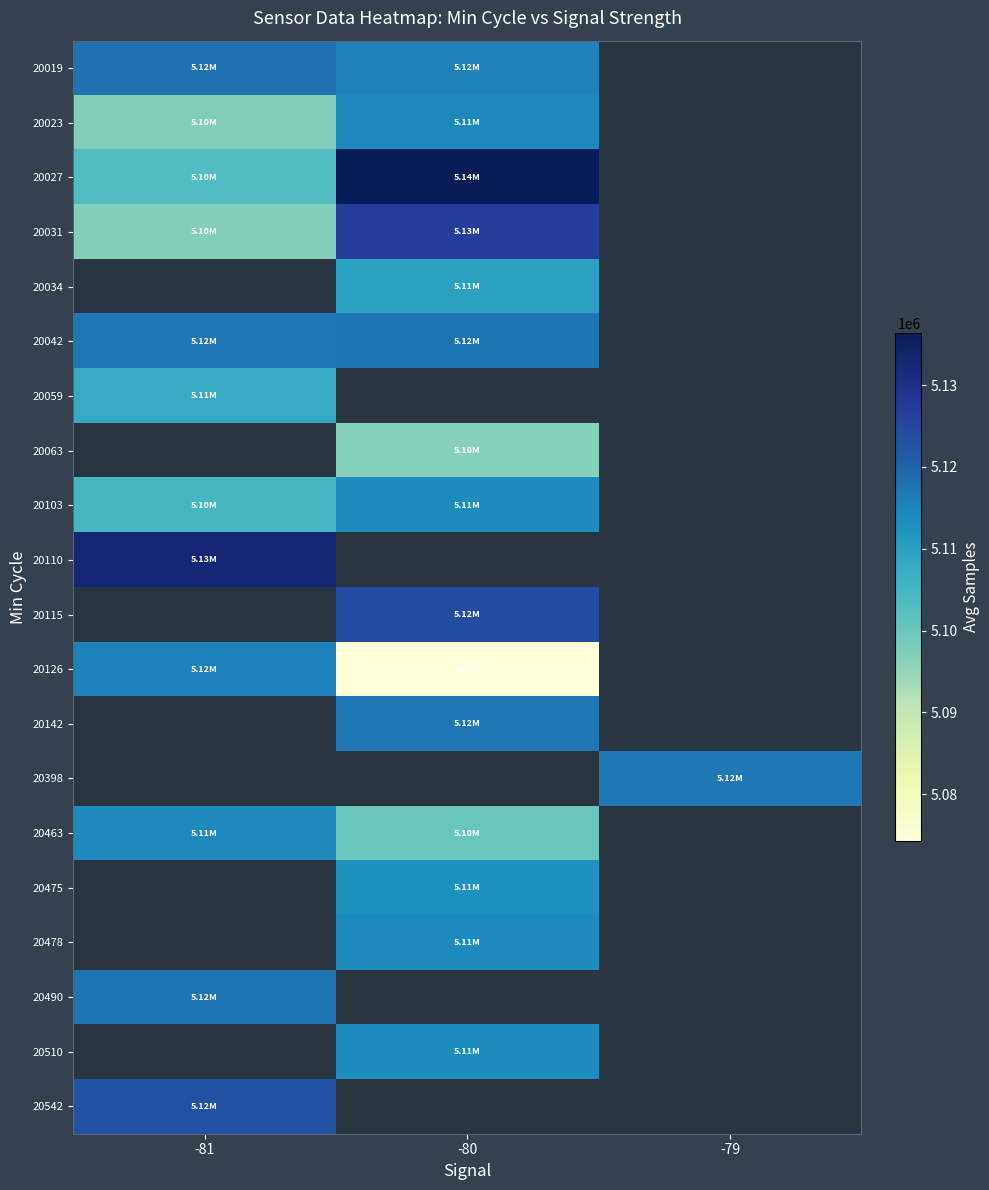

Count the number of data series in this chart.

20